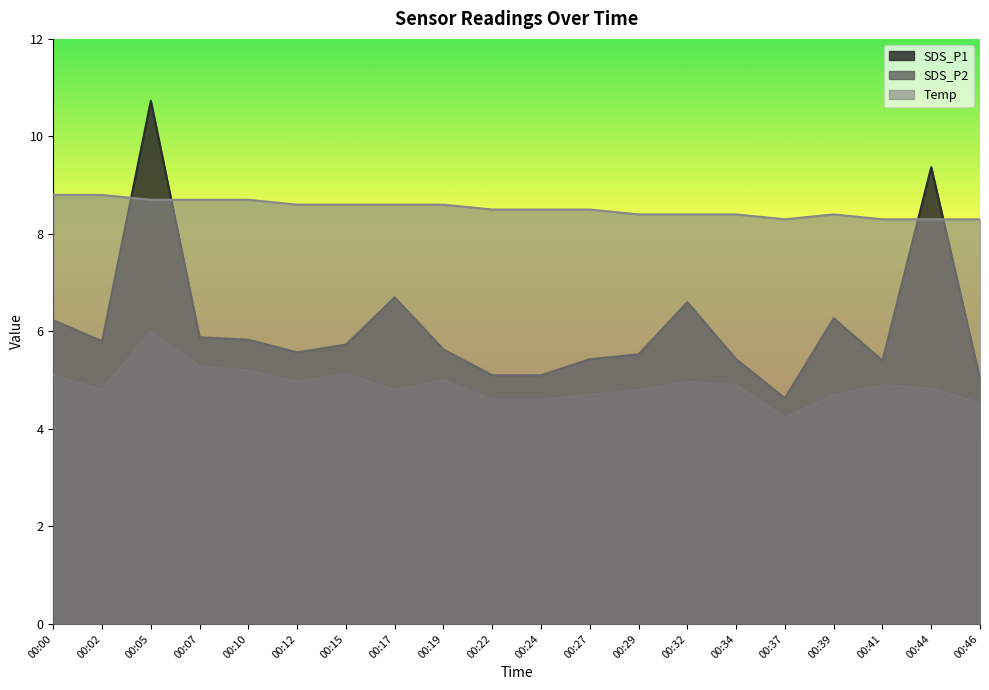

Does the chart display data point markers on the line(s)?

No